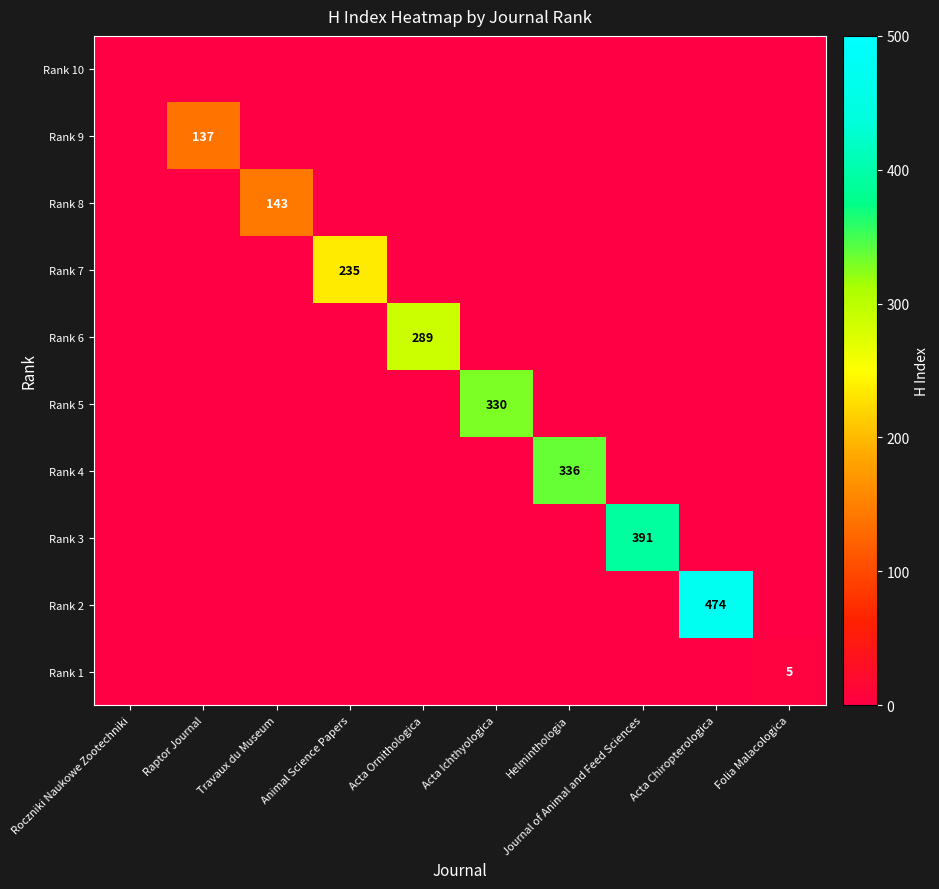

Rank the series at Animal Science Papers from highest to lowest value.

Rank 7, Rank 10, Rank 9, Rank 8, Rank 6, Rank 5, Rank 4, Rank 3, Rank 2, Rank 1